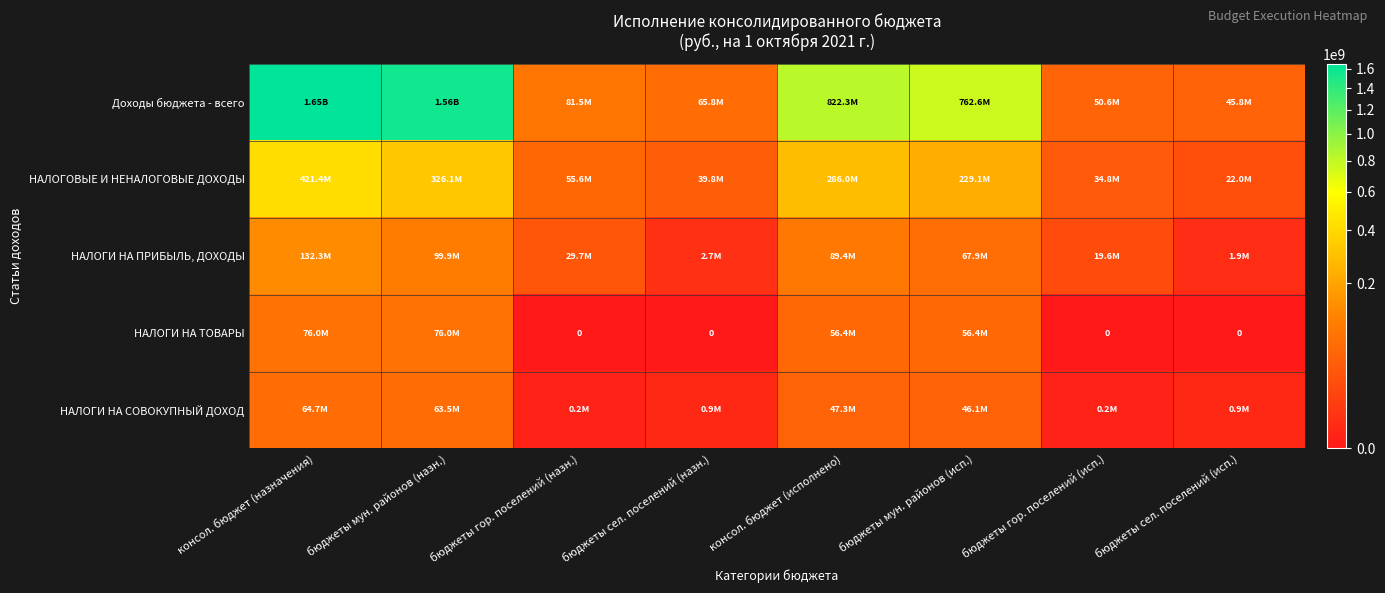

At how many categories does at least one series exceed 55191255?

6